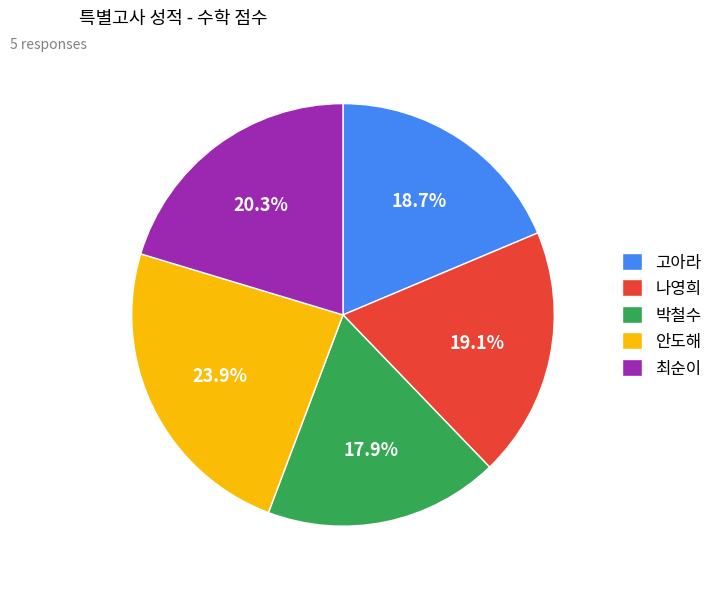

Is there a majority slice in this chart?

No